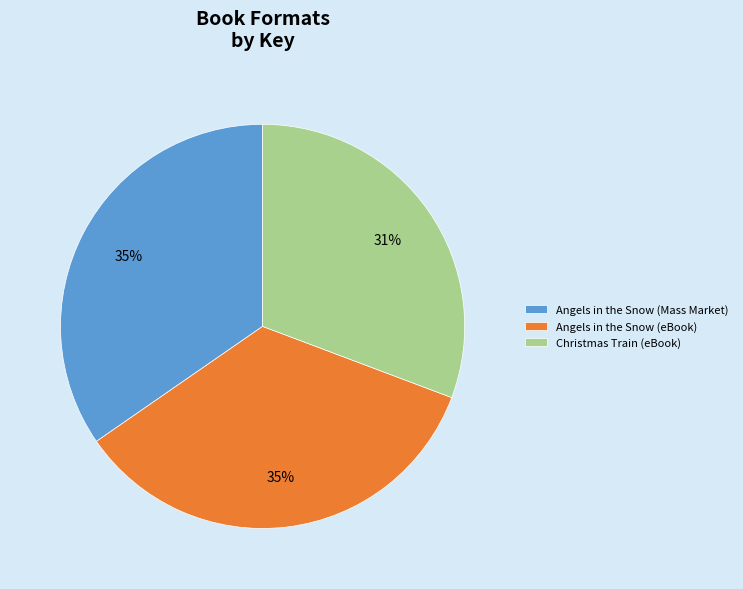

Is it true that Christmas Train (eBook) is 45% of the pie?

False